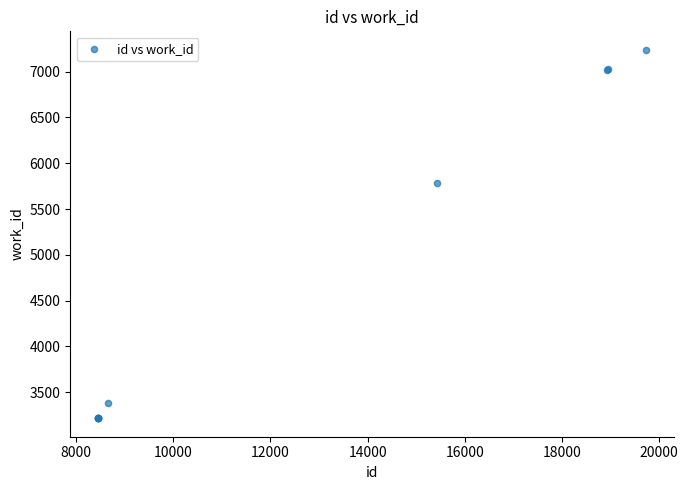

What Y value in the scatter plot is closest to 5227?

5782